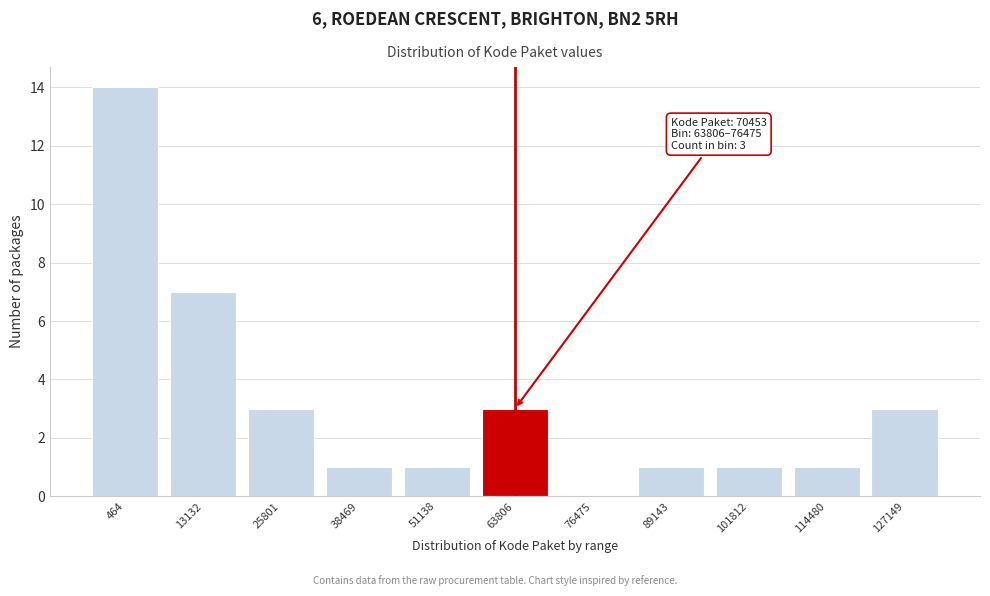

Reading right to left, extract all data points from this chart.

127149=3	114480=1	101812=1	89143=1	76475=0	63806=3	51138=1	38469=1	25801=3	13132=7	464=14